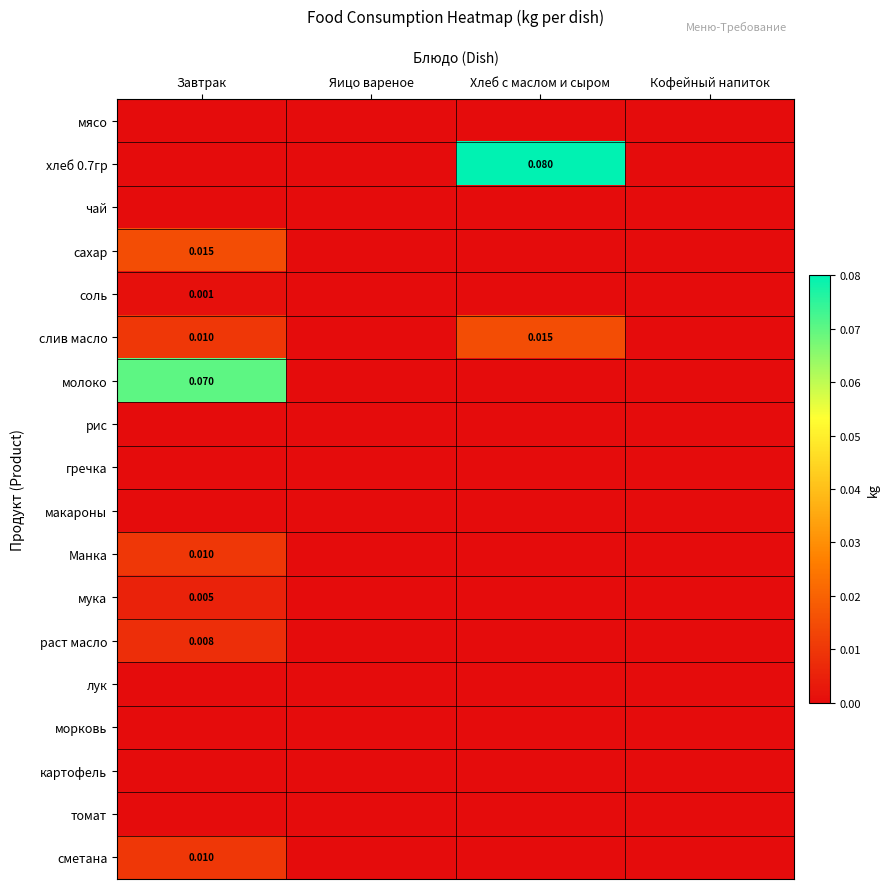

Rank the categories by сахар value from highest to lowest.

Завтрак, Яицо вареное, Хлеб с маслом и сыром, Кофейный напиток